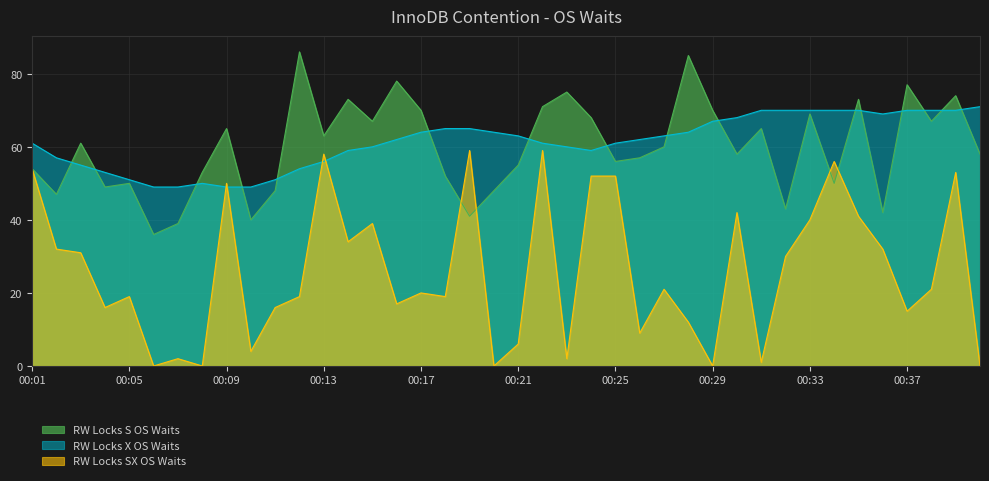

How many values in the RW Locks X OS Waits series exceed 62?

19